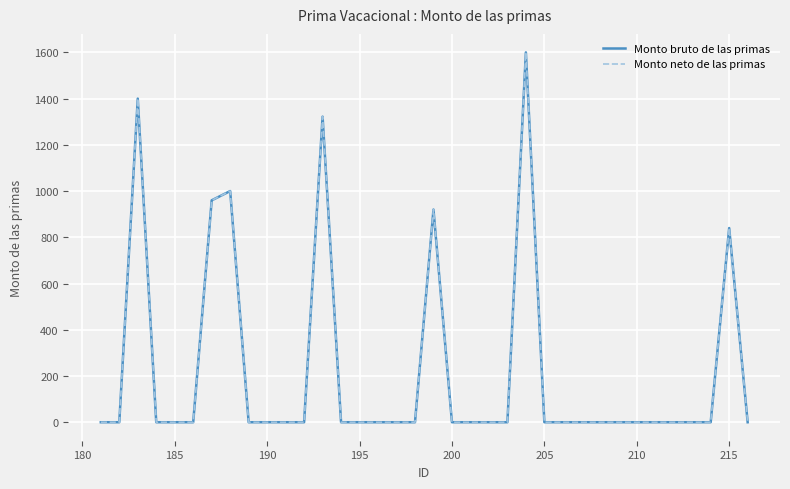

How many categories are shown in the chart?

35